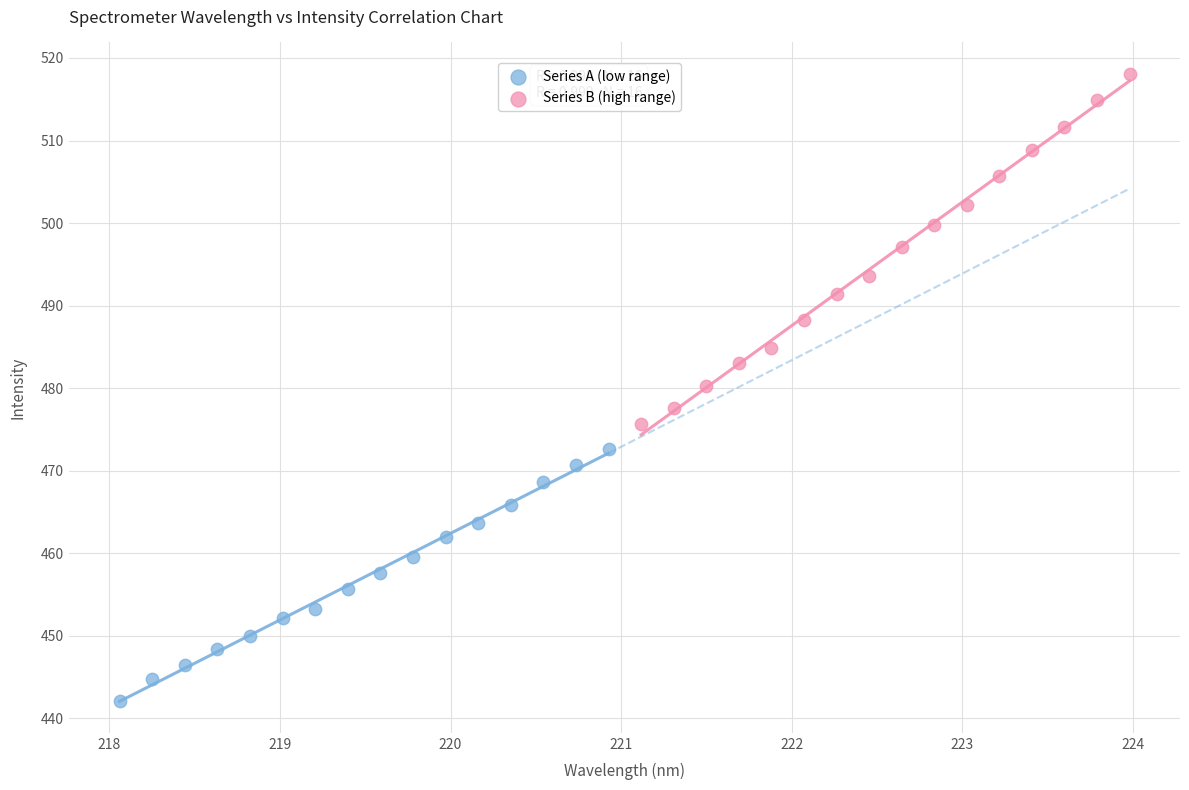

Which series reaches the minimum Y coordinate?

Series A (low range)